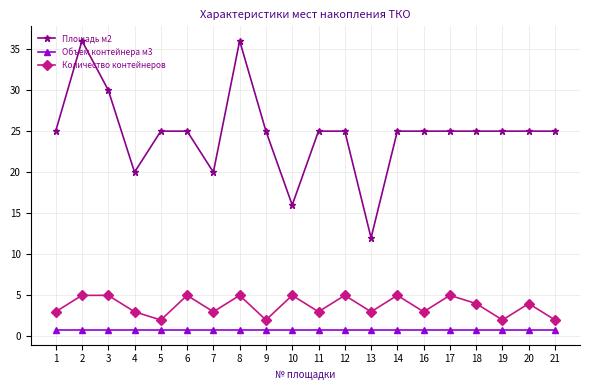

What is the difference between the maximum and minimum values in the Количество контейнеров series?

3.0